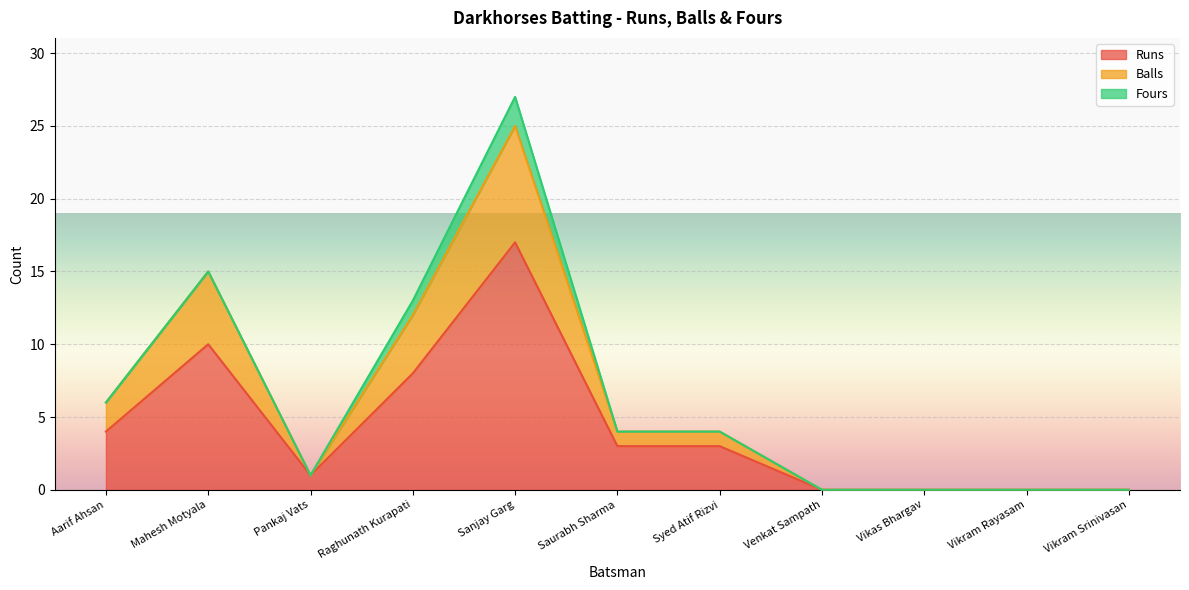

Rank the categories by Balls value from highest to lowest.

Sanjay Garg, Mahesh Motyala, Raghunath Kurapati, Aarif Ahsan, Saurabh Sharma, Syed Atif Rizvi, Pankaj Vats, Venkat Sampath, Vikas Bhargav, Vikram Rayasam, Vikram Srinivasan